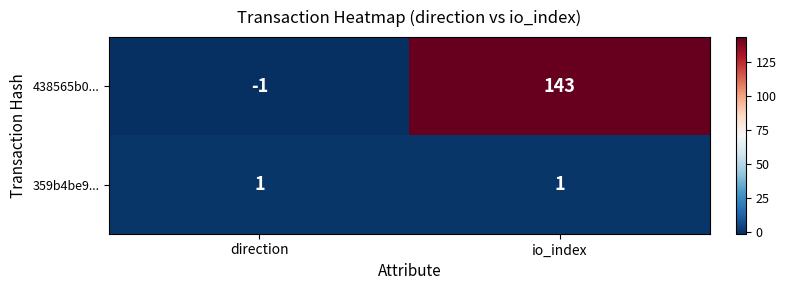

Is it true that 438565b0... equals 143 at io_index?

True